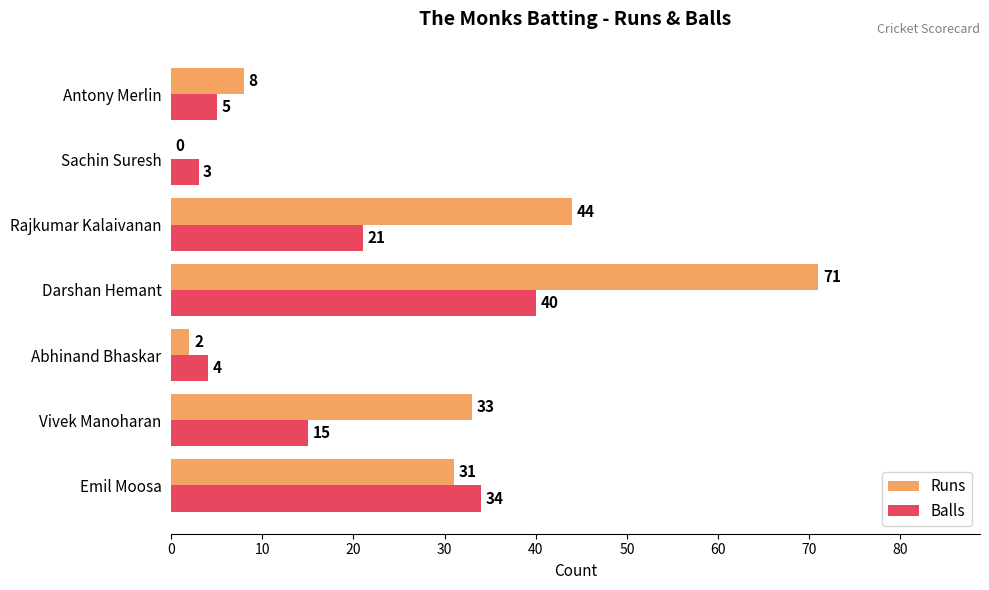

What is the greatest value displayed?

71